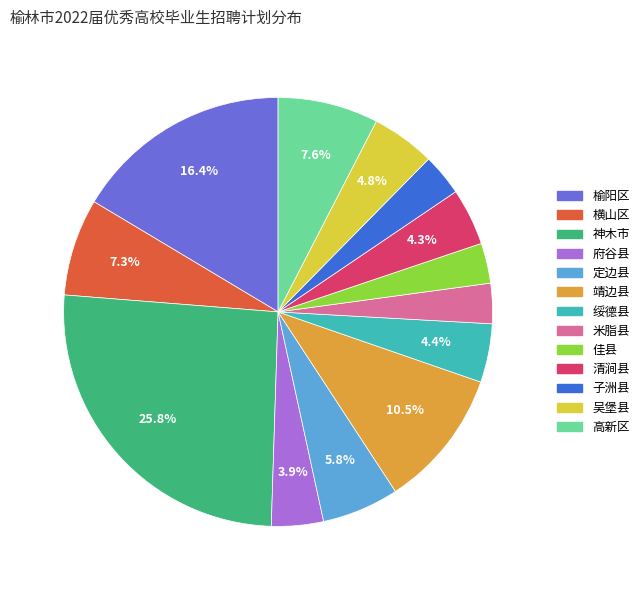

Between 榆阳区 and 子洲县, which is larger?

榆阳区